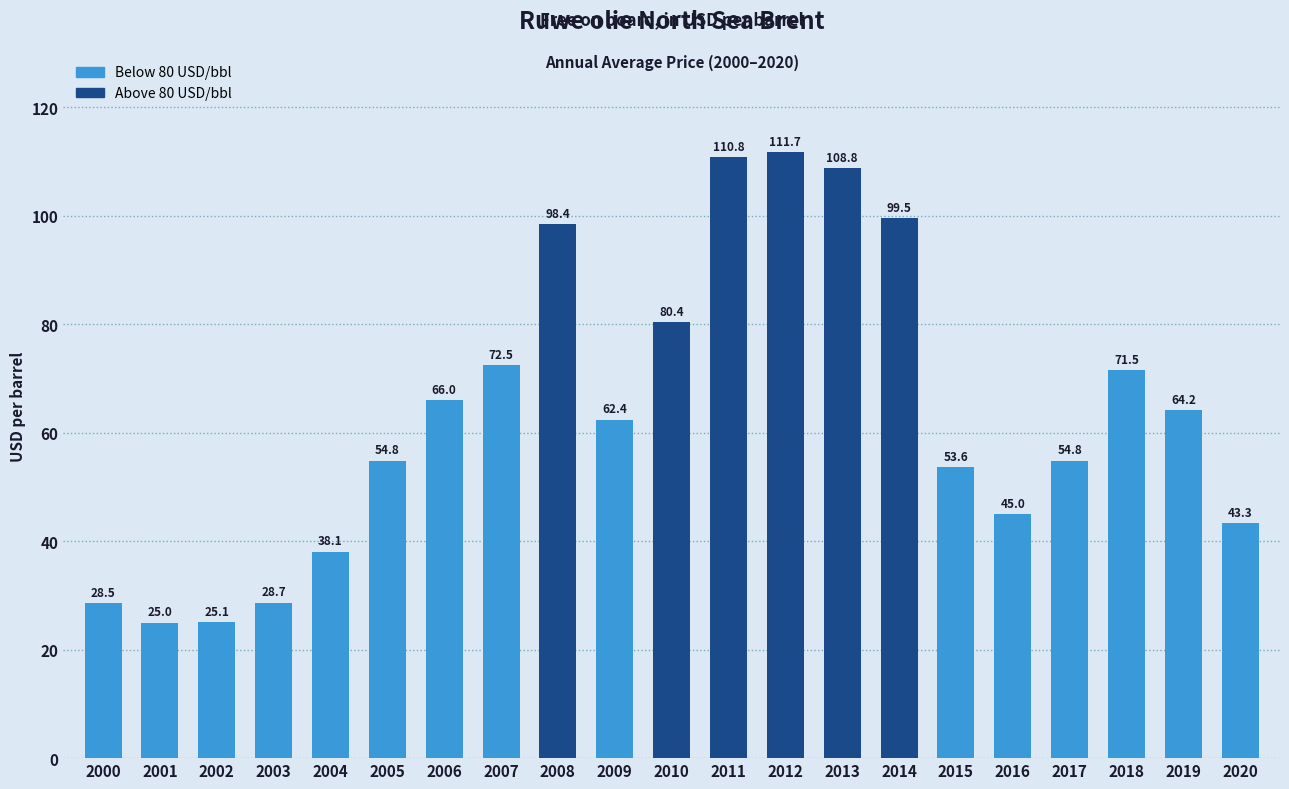

At which label is the value closest to 68?

2006